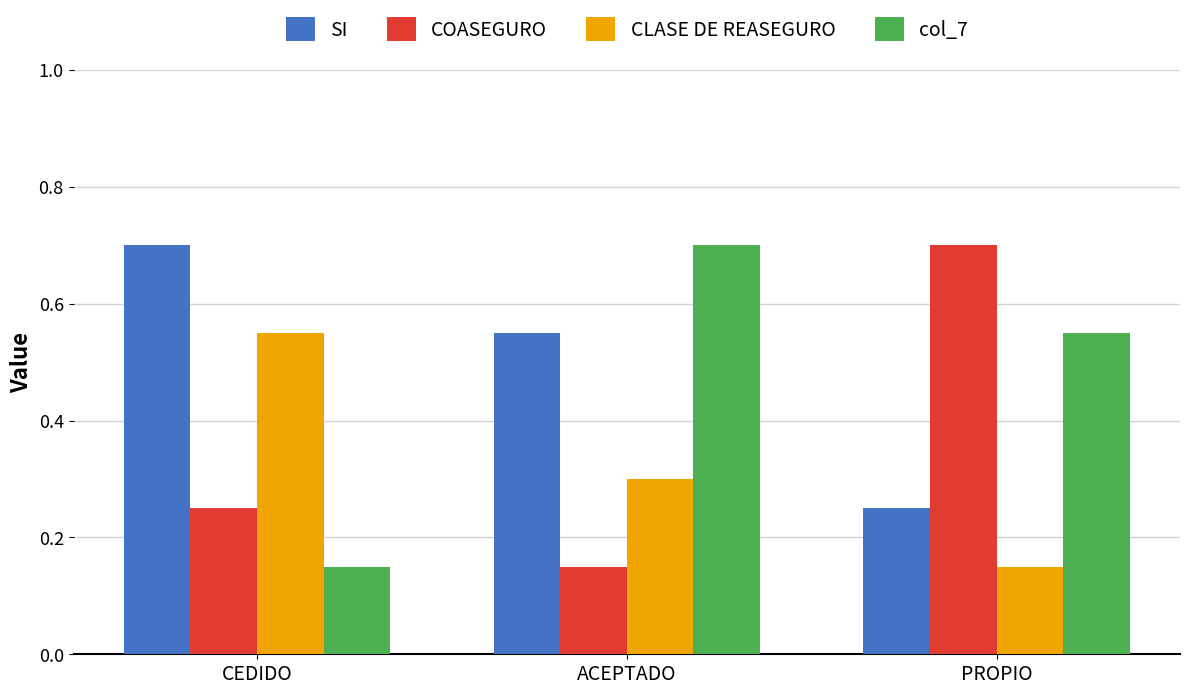

What is the maximum value shown in the chart?

0.7